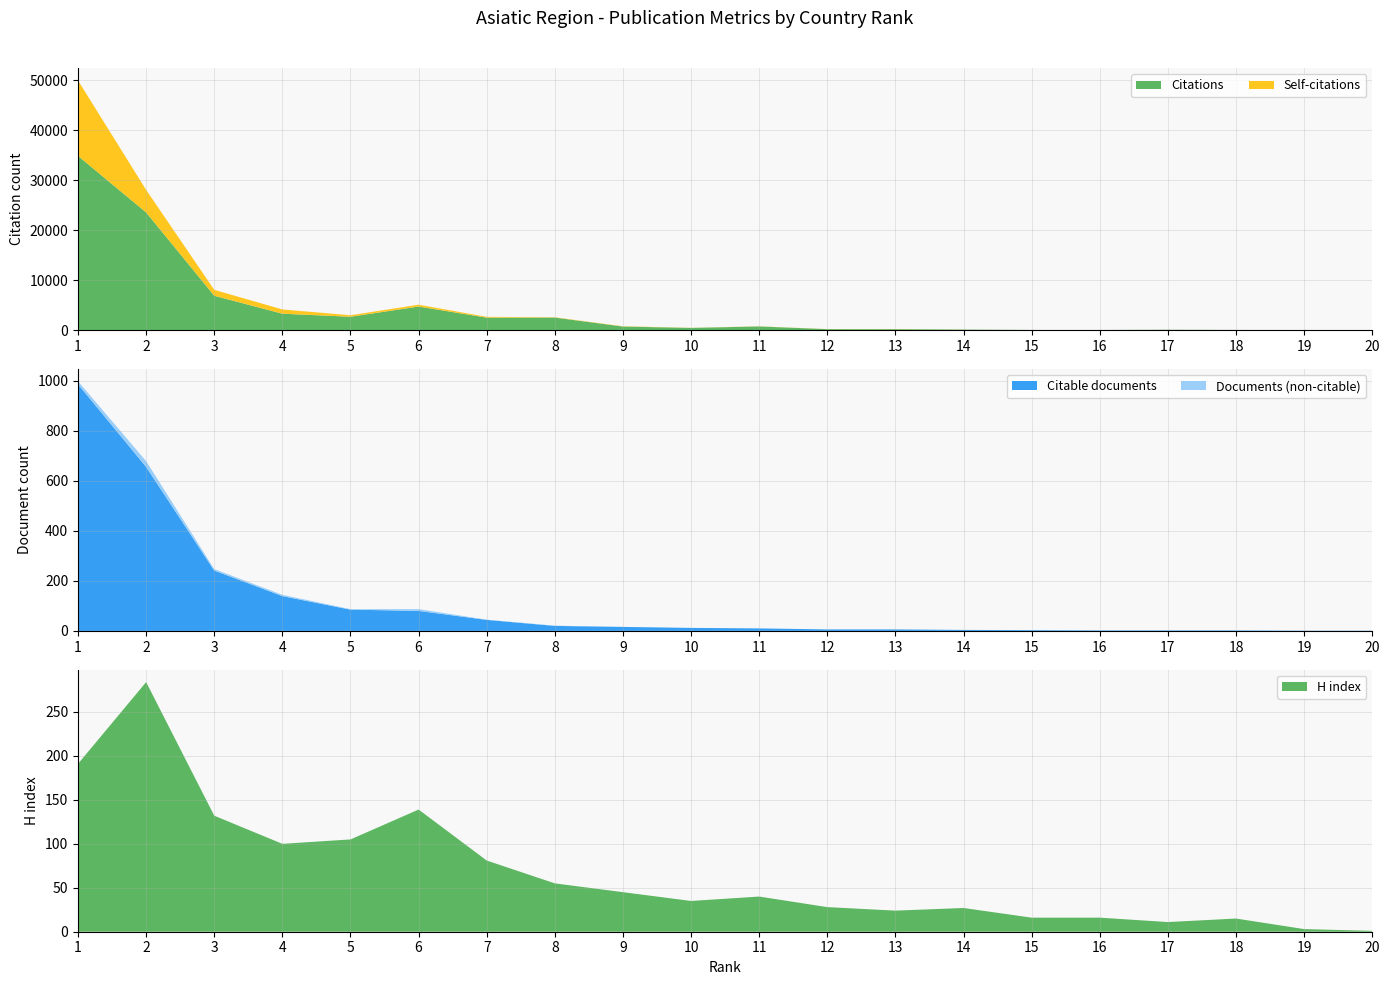

Reading right to left, what are all the values shown in this chart?

Documents: 1	1	2	2	2	3	4	6	6	10	12	16	21	45	87	87	144	247	678	997
Citable documents: 1	1	2	2	2	3	4	6	6	10	12	16	20	44	80	85	139	241	655	985
Self-citations: 0	0	2	1	1	2	11	27	19	26	22	54	65	164	368	300	848	1187	4508	15105
Citations: 1	18	29	70	23	27	102	178	186	732	436	712	2503	2492	4715	2669	3285	6874	23559	34871
H index: 1	3	15	11	16	16	27	24	28	40	35	45	55	81	139	105	100	132	284	191